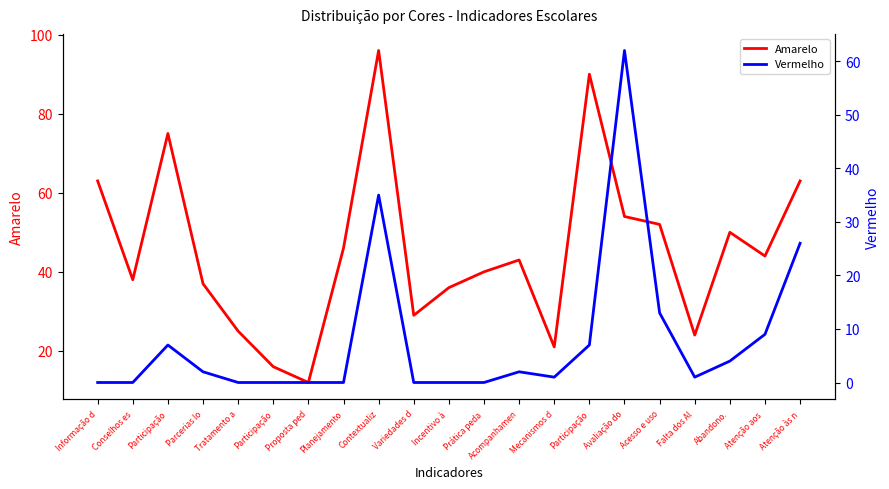

Does the chart have visible grid lines?

No